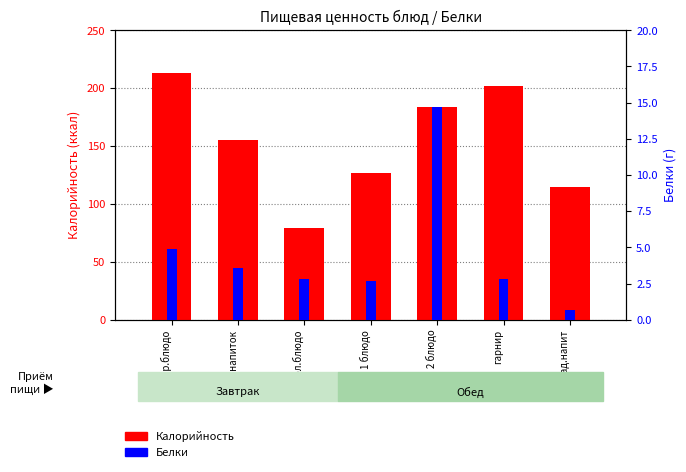

Which series changed the most between гор.напиток and 1 блюдо?

Калорийность